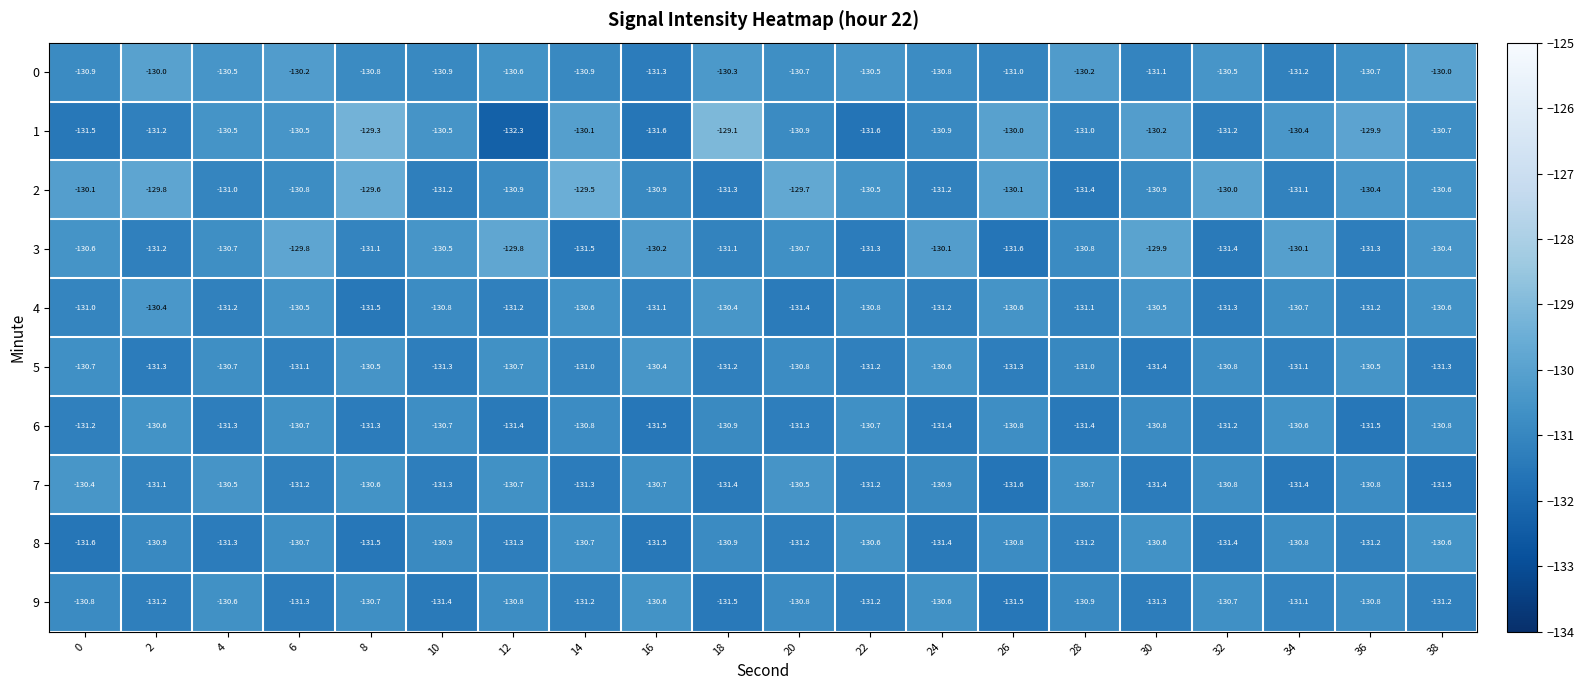

The value of 9 at 18 is -131.5. True or false?

True